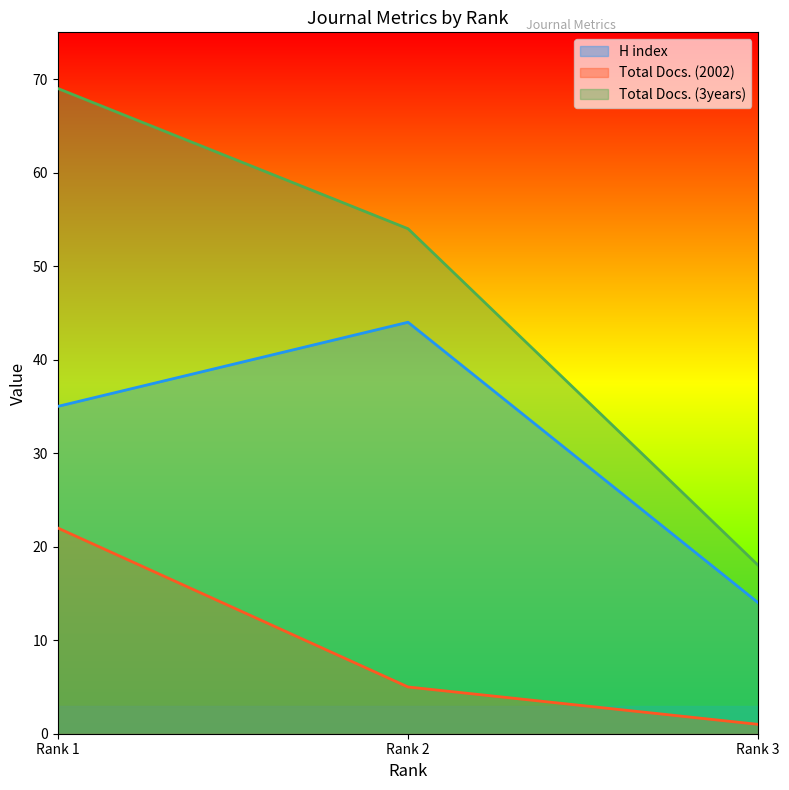

At Rank 1, list the series in order from largest to smallest.

Total Docs. (3years), H index, Total Docs. (2002)